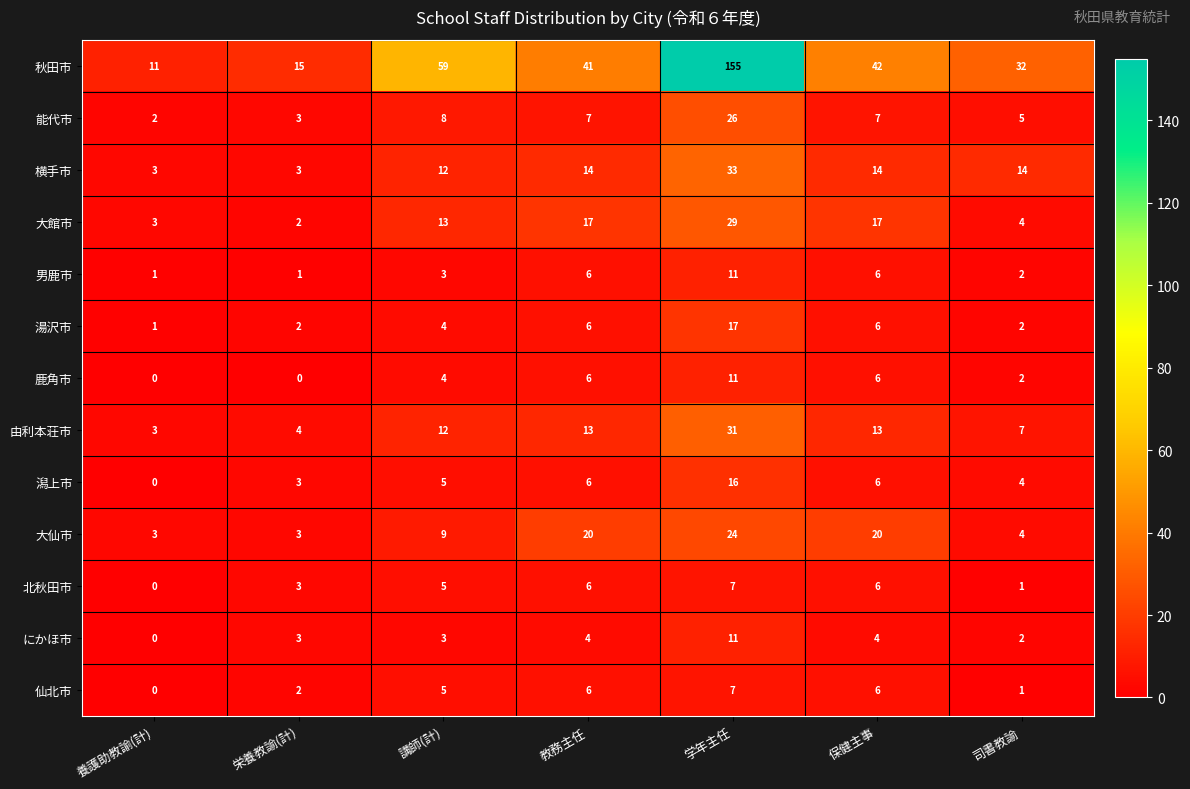

Is it true that にかほ市 equals 5 at 教務主任?

False